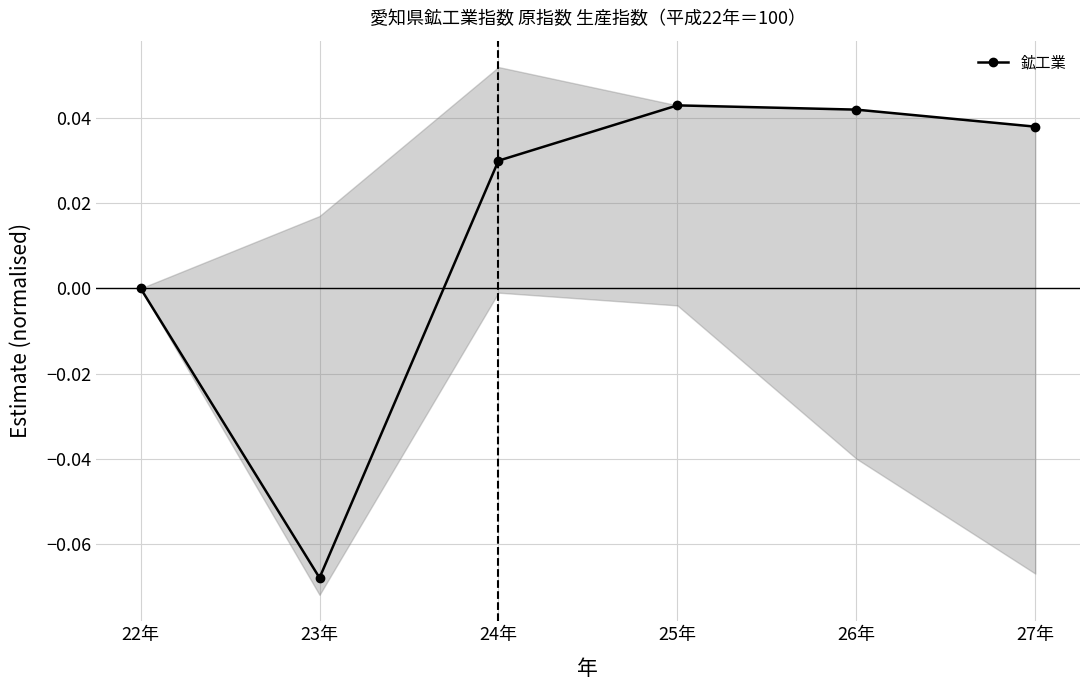

What is the label of the 4th point from the left?

25年